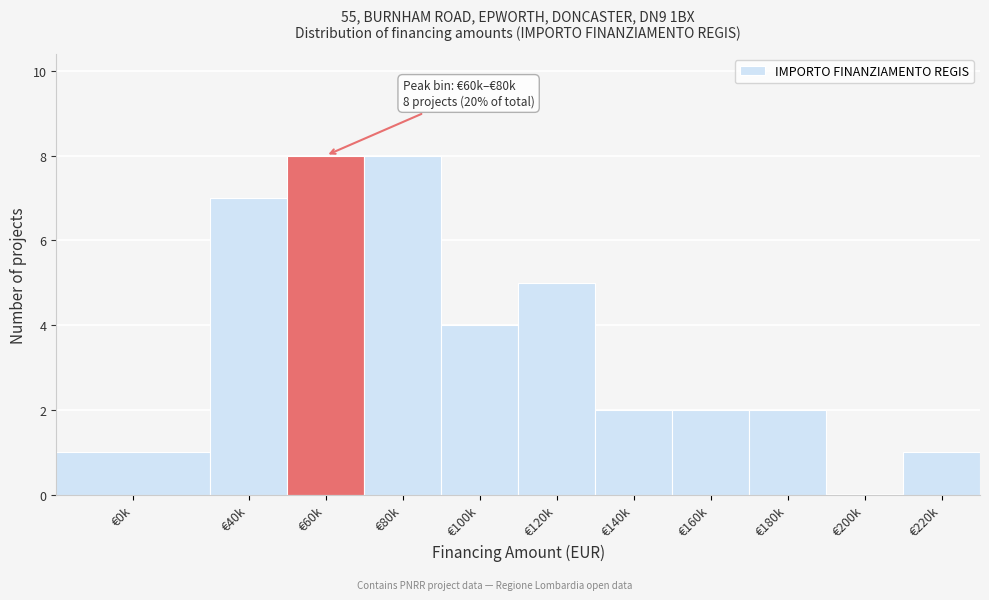

Reading left to right, extract all data points from this chart.

€0k=1	€40k=7	€60k=8	€80k=8	€100k=4	€120k=5	€140k=2	€160k=2	€180k=2	€200k=0	€220k=1